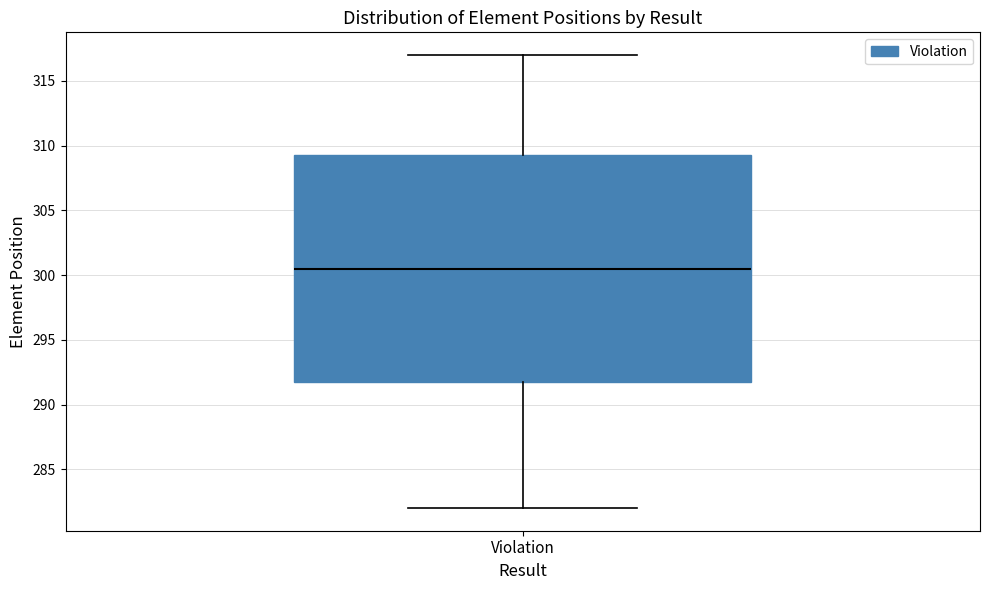

Where does the median line of the box for Violation sit on the y-axis? The values are not printed on the chart, so give them approximately, as read against the axis.

300.5